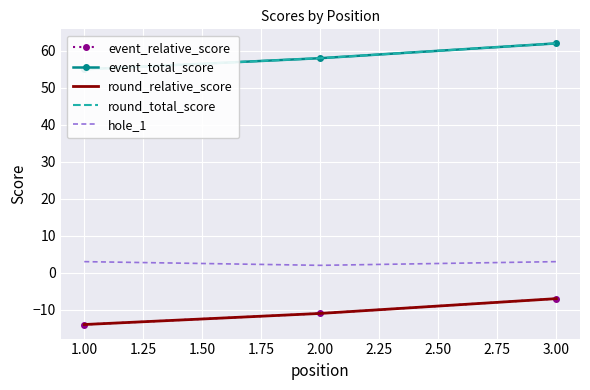

The value of event_total_score at 3.00 is 111. True or false?

False